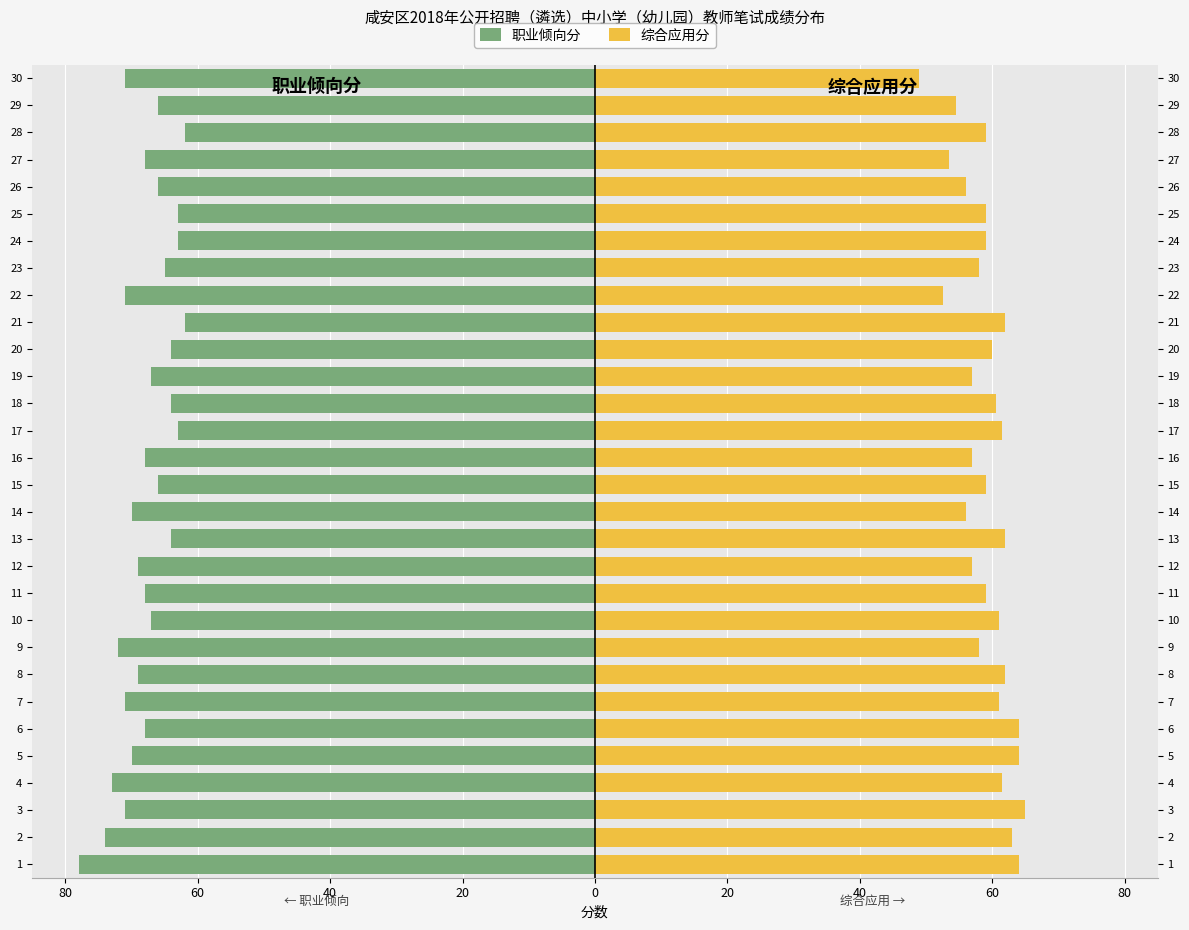

What are all the series names shown in the legend?

职业倾向分, 综合应用分